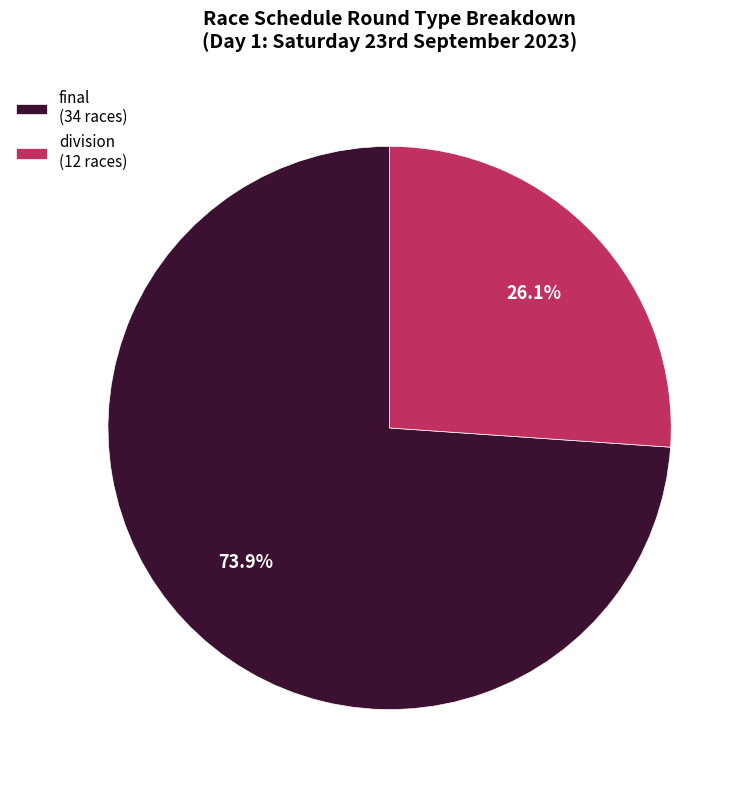

What portion of the pie excludes division (12 races)?

73.9%